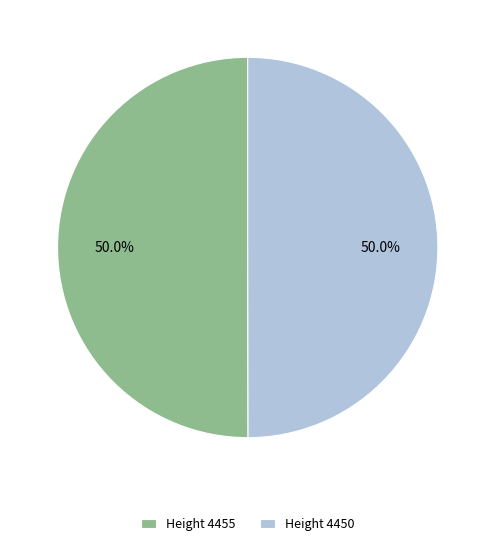

Approximately how many times larger is the value at Height 4450 compared to Height 4455?

1.0